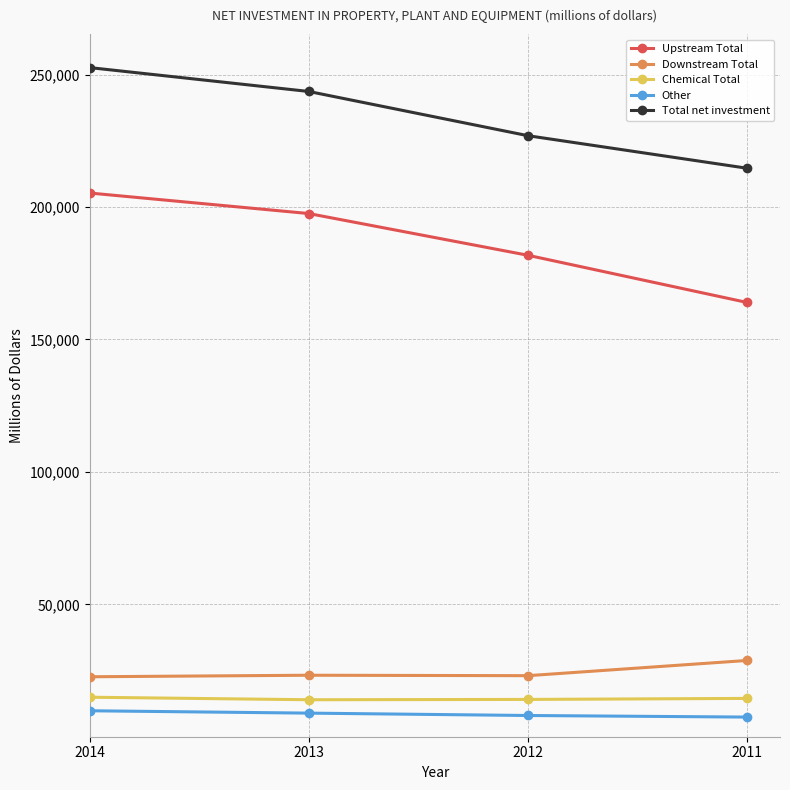

True or false: Other and Total net investment cross at least once.

False